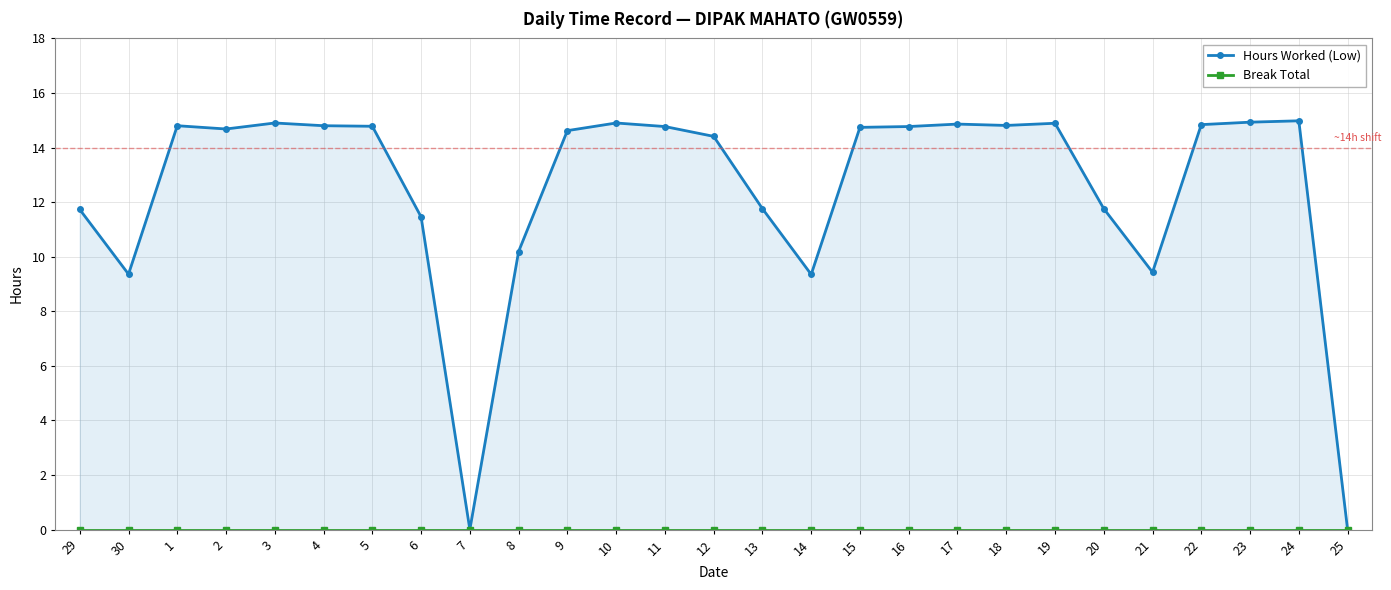

The Hours Worked (Low) series shows 14.8 at 18. True or false?

True